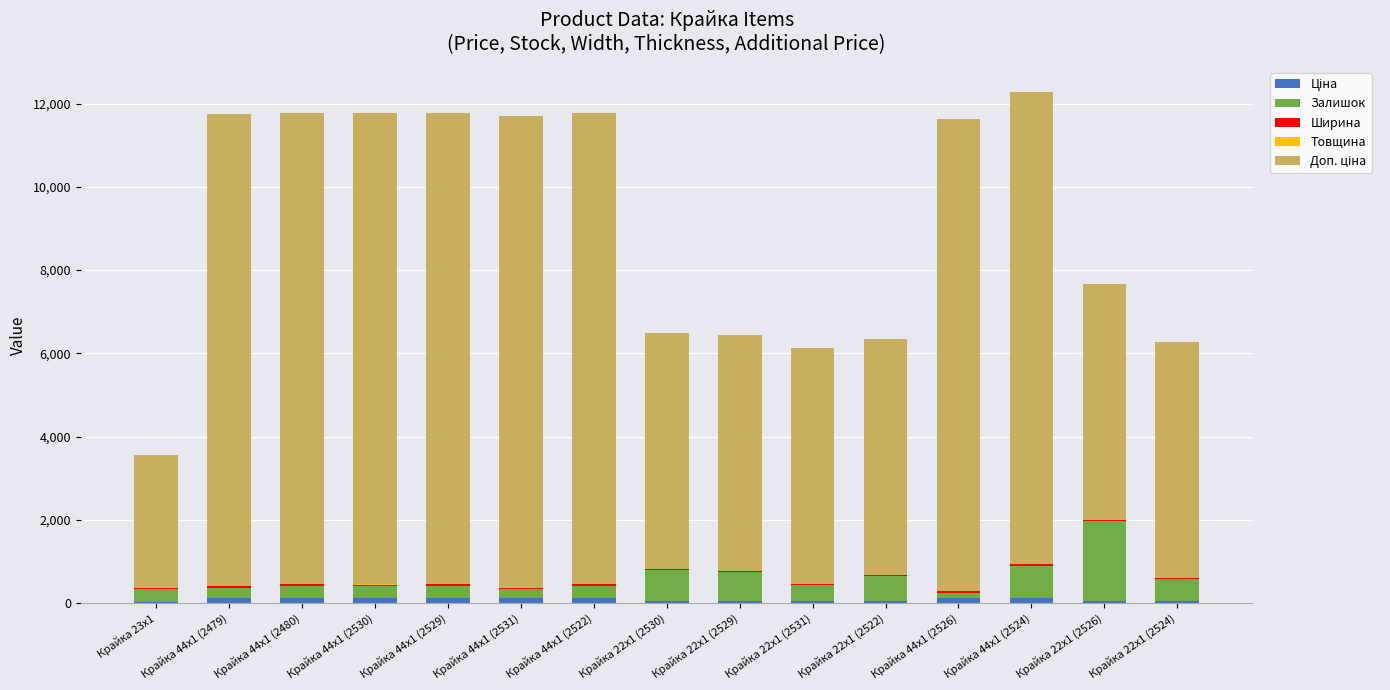

What is the label of the 10th bar from the left?

Крайка 22x1 (2531)